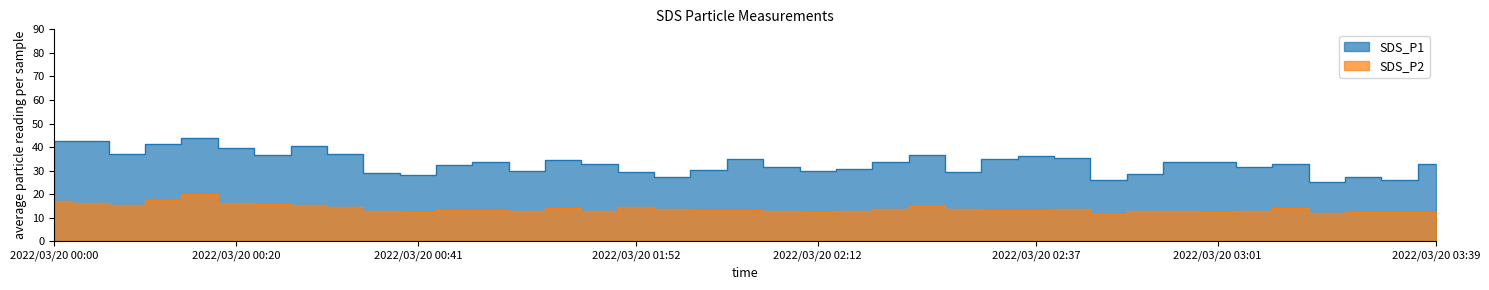

The value of SDS_P1 at 2022/03/20 03:05 is 44.9. True or false?

False